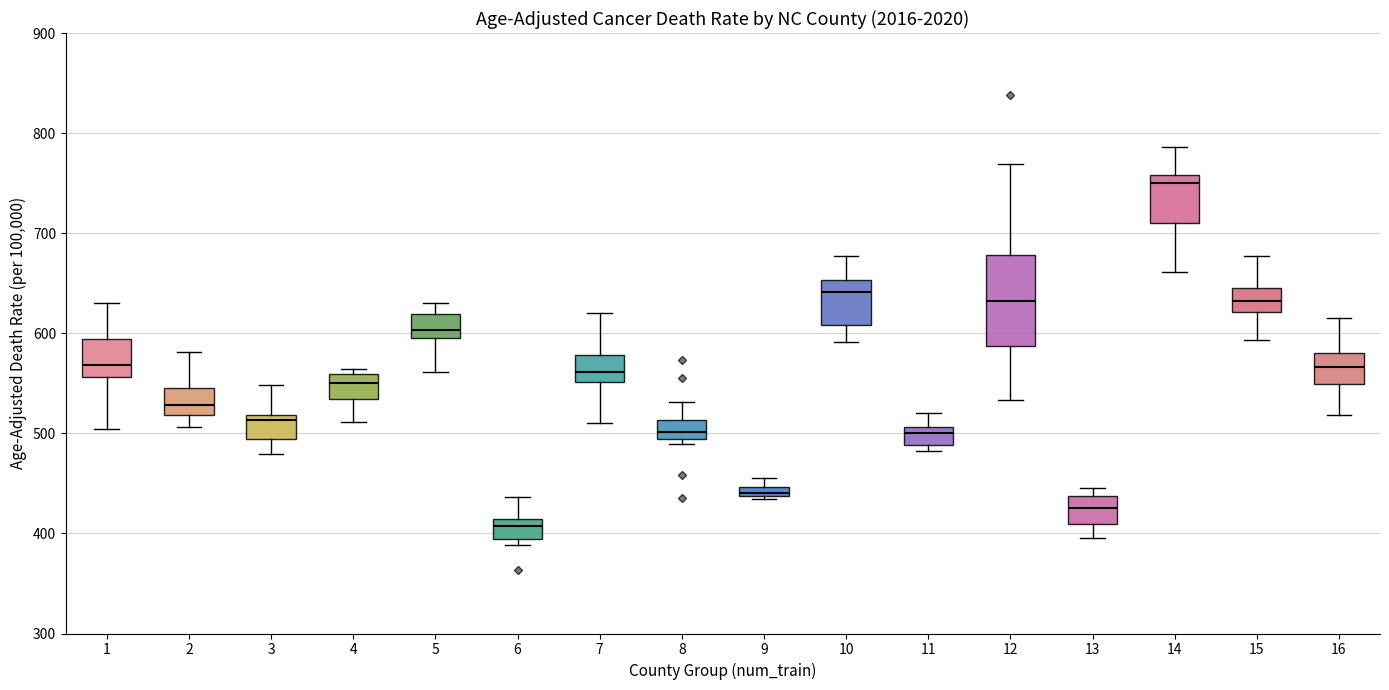

Where is the upper edge of the box at x = 11 on the y-axis? The values are not printed on the chart, so give them approximately, as read against the axis.

510